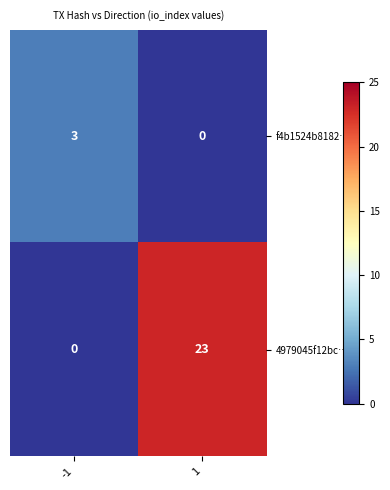

List the series in order of their overall mean, lowest first.

f4b1524b8182…, 4979045f12bc…